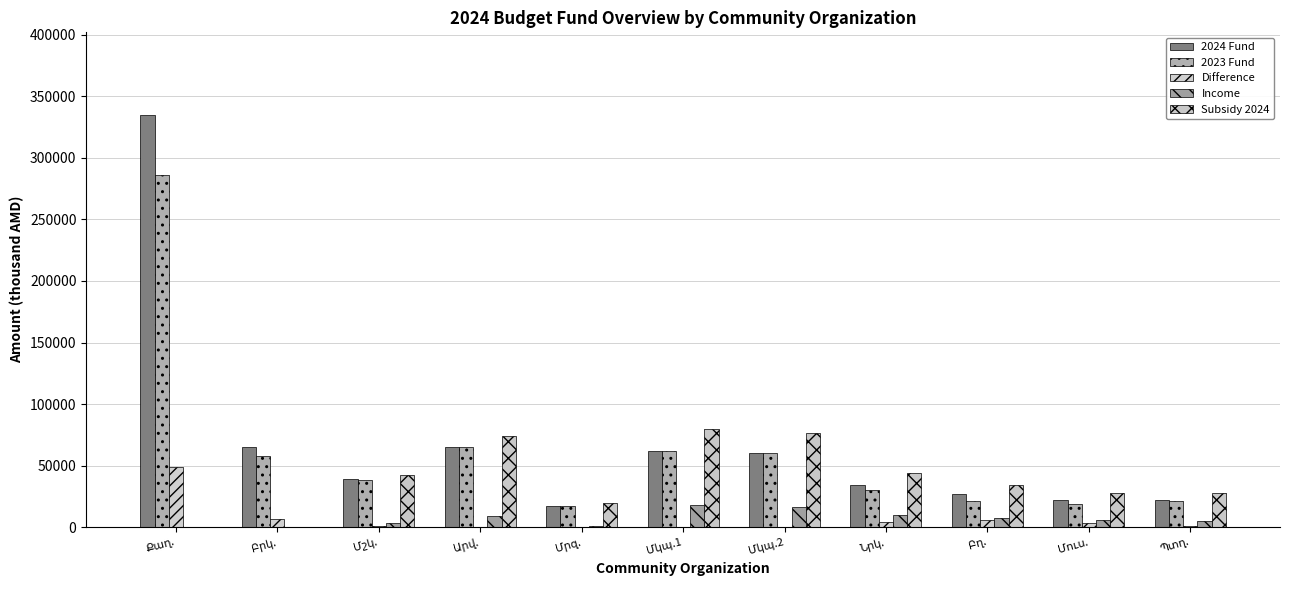

How many series are shown in this chart?

5